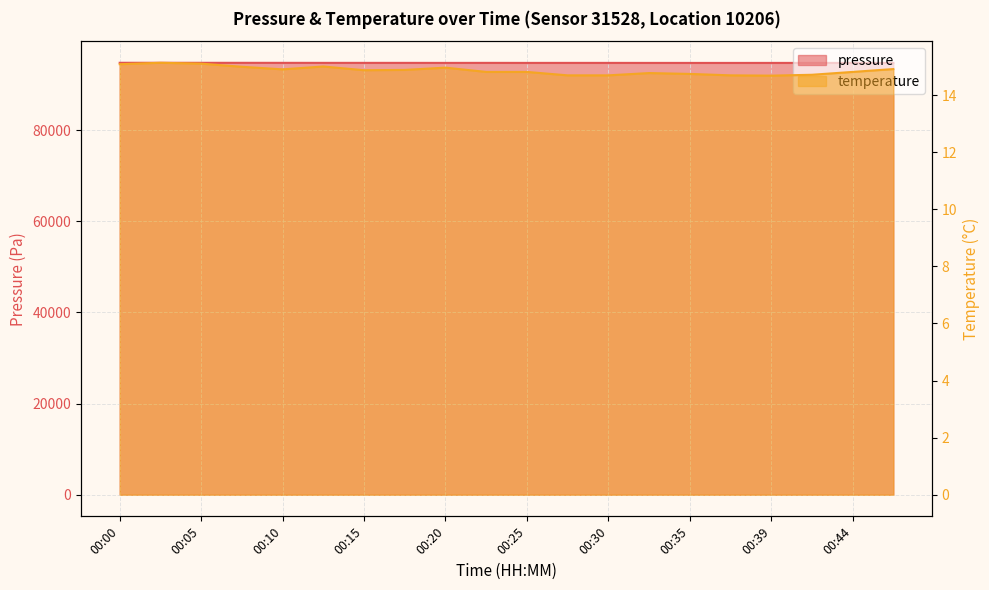

Reading right to left, what are all the values shown in this chart?

pressure: 00:47=94767.2	00:44=94767.3	00:42=94766.7	00:39=94765.9	00:37=94761.8	00:35=94763.5	00:32=94765.1	00:30=94770.1	00:27=94770.1	00:25=94767.3	00:22=94775.6	00:20=94768.9	00:17=94774.7	00:15=94775.9	00:13=94777.4	00:10=94780.2	00:08=94787.0	00:05=94786.2	00:03=94793.3	00:00=94792.3
temperature: 00:47=14.9	00:44=14.8	00:42=14.7	00:39=14.7	00:37=14.7	00:35=14.7	00:32=14.8	00:30=14.7	00:27=14.7	00:25=14.8	00:22=14.8	00:20=15.0	00:17=14.9	00:15=14.9	00:13=15.0	00:10=14.9	00:08=15.0	00:05=15.1	00:03=15.1	00:00=15.1